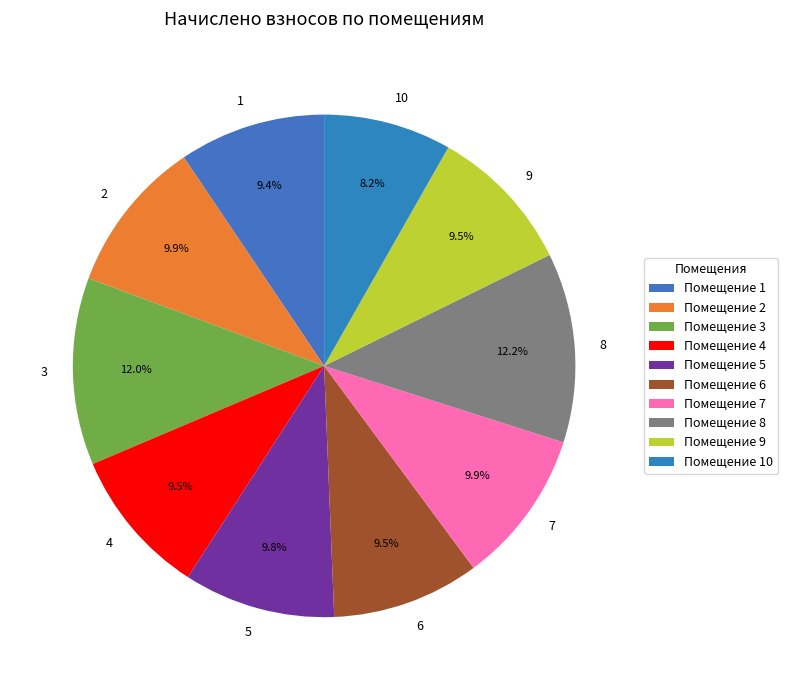

Does 5 represent more than half of the total?

No